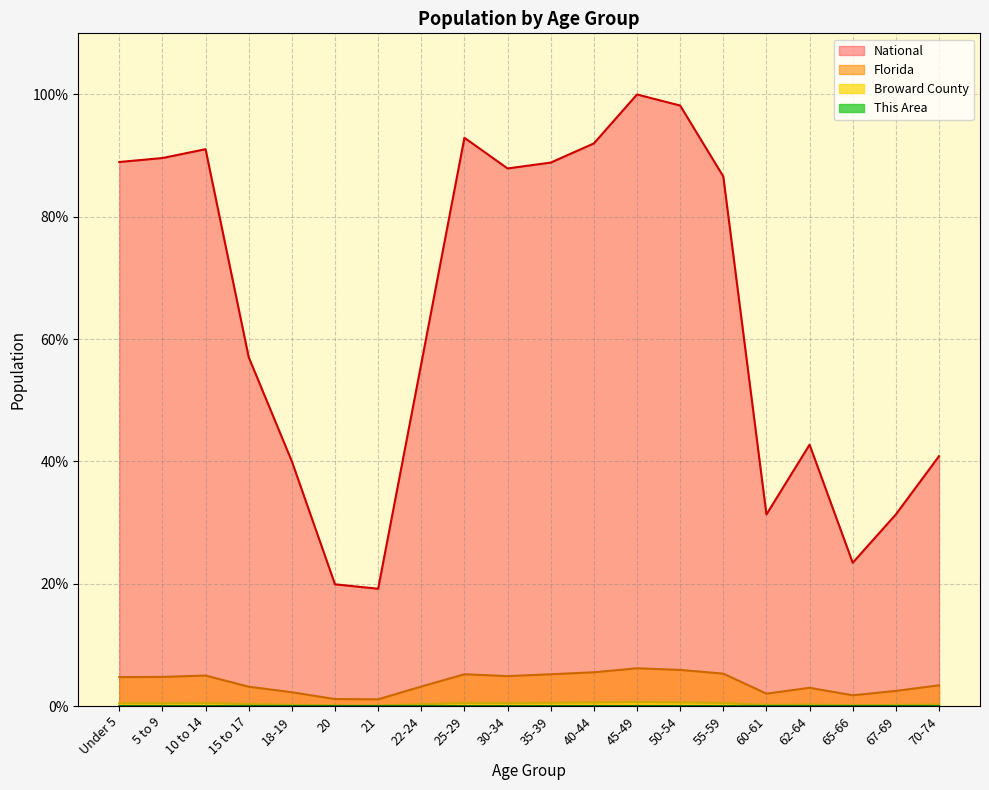

Rank the series at 60-61 from highest to lowest value.

National, Florida, Broward County, This Area